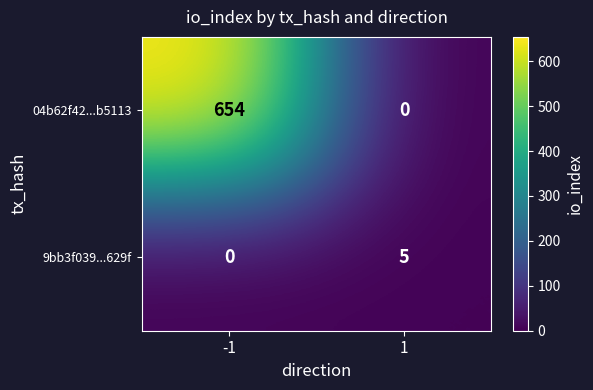

What value does the 9bb3f039...629f series have at 1?

5